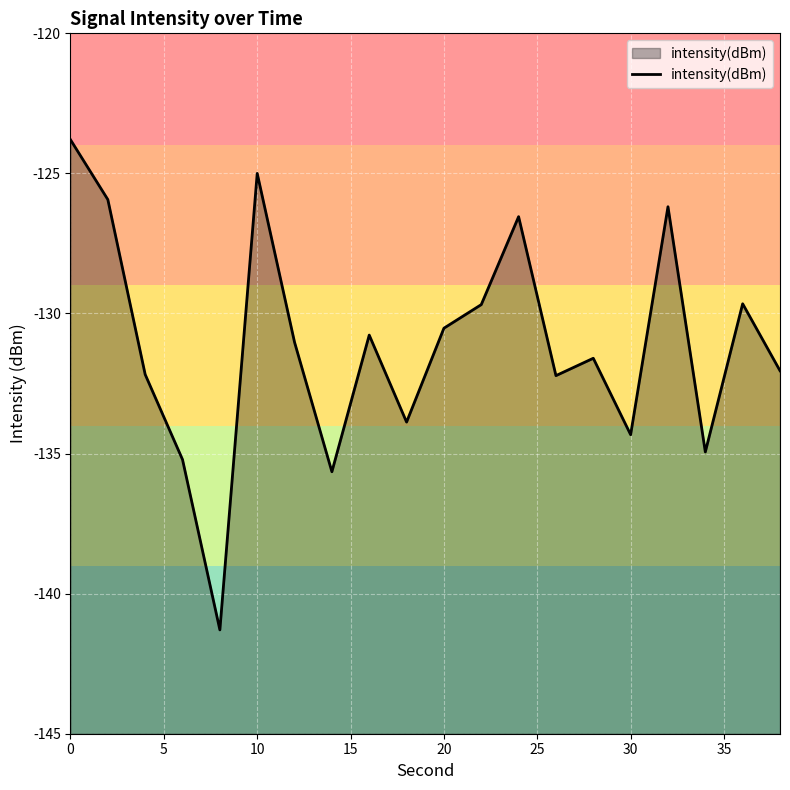

Does the chart display data point markers on the line(s)?

No